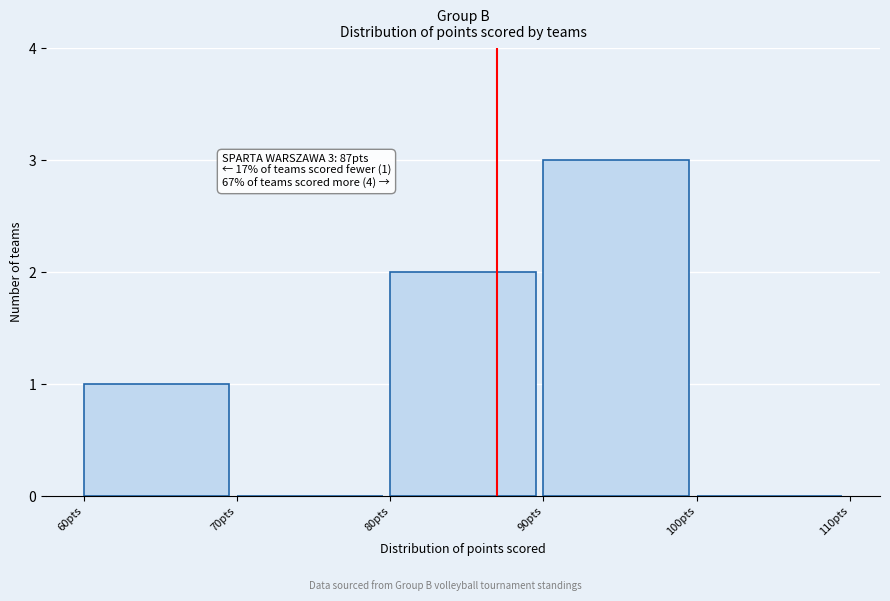

Which range on the x-axis has the tallest bar?

90 to 100